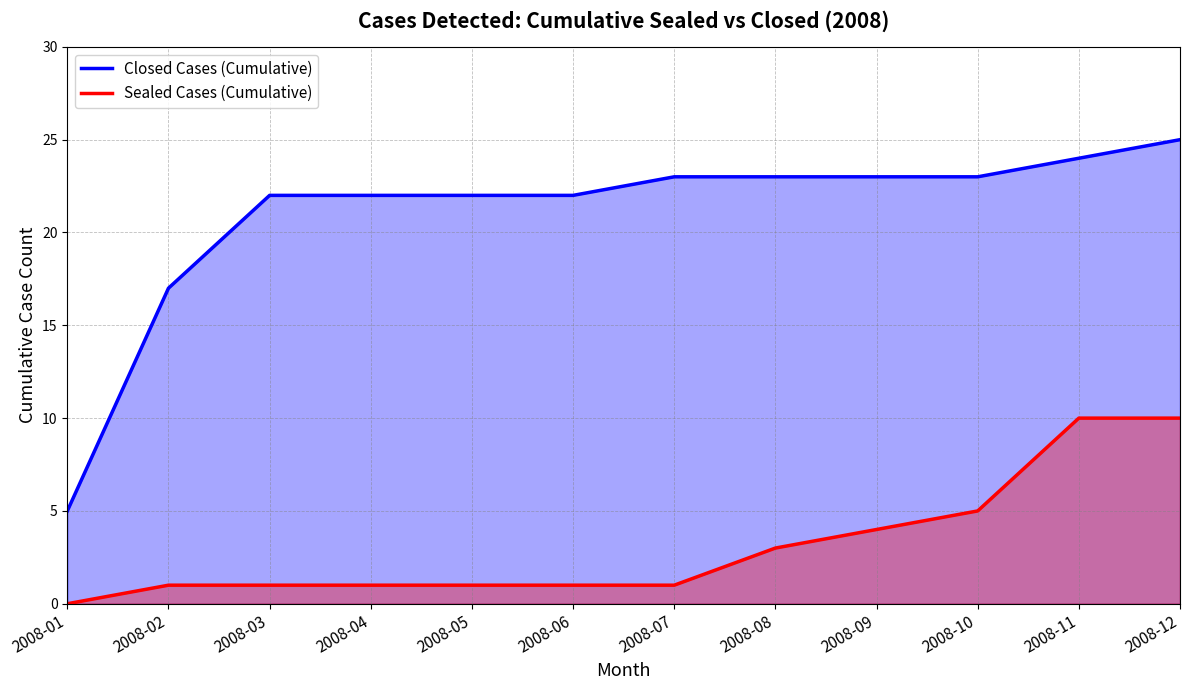

Reading right to left, what are all the values shown in this chart?

Closed Cases (Cumulative): 2008-12=25	2008-11=24	2008-10=23	2008-09=23	2008-08=23	2008-07=23	2008-06=22	2008-05=22	2008-04=22	2008-03=22	2008-02=17	2008-01=5
Sealed Cases (Cumulative): 2008-12=10	2008-11=10	2008-10=5	2008-09=4	2008-08=3	2008-07=1	2008-06=1	2008-05=1	2008-04=1	2008-03=1	2008-02=1	2008-01=0